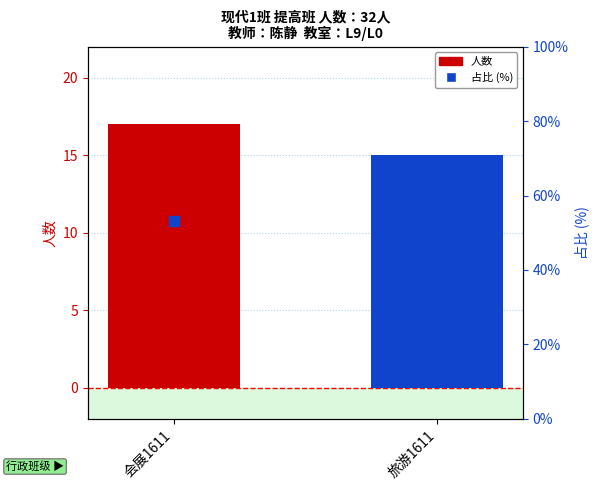

What is the smallest value displayed?

15.0